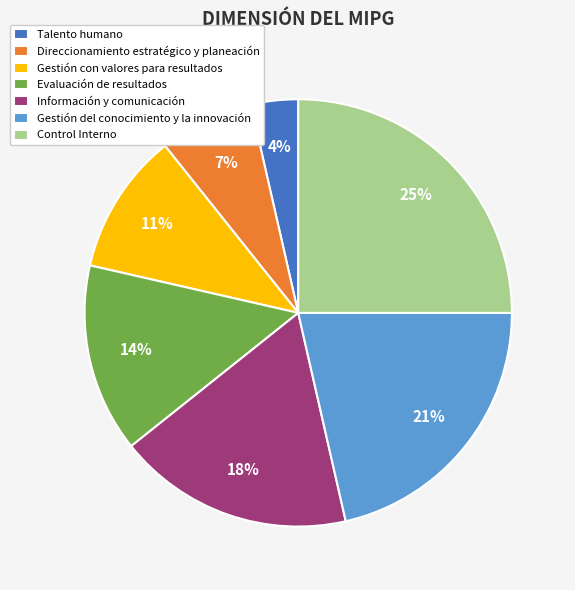

Which has a higher value, Evaluación de resultados or Gestión con valores para resultados?

Evaluación de resultados